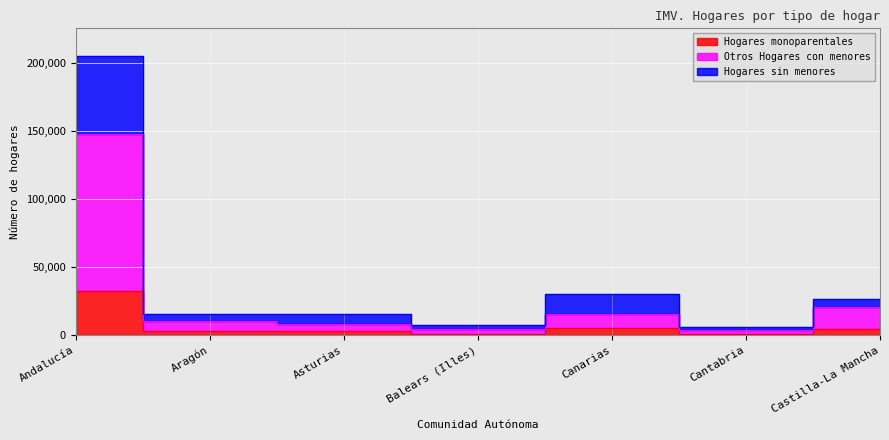

At which label is Otros Hogares con menores closest to 75977?

Castilla-La Mancha